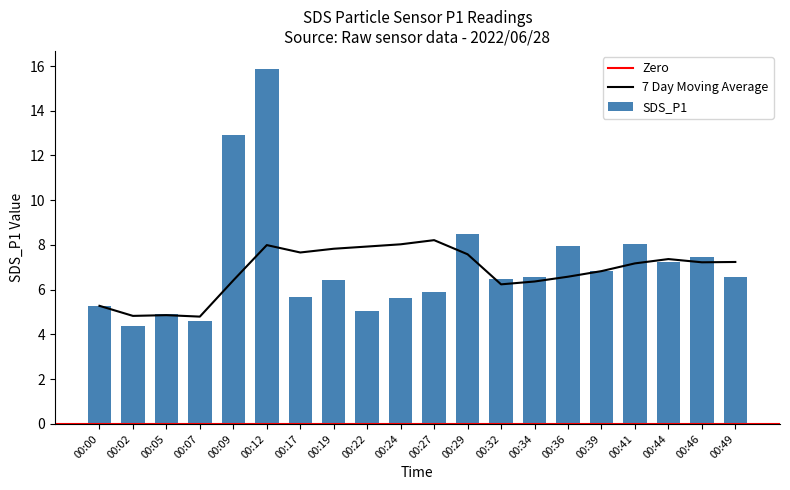

Which has a higher value, 00:46 or 00:27?

00:46